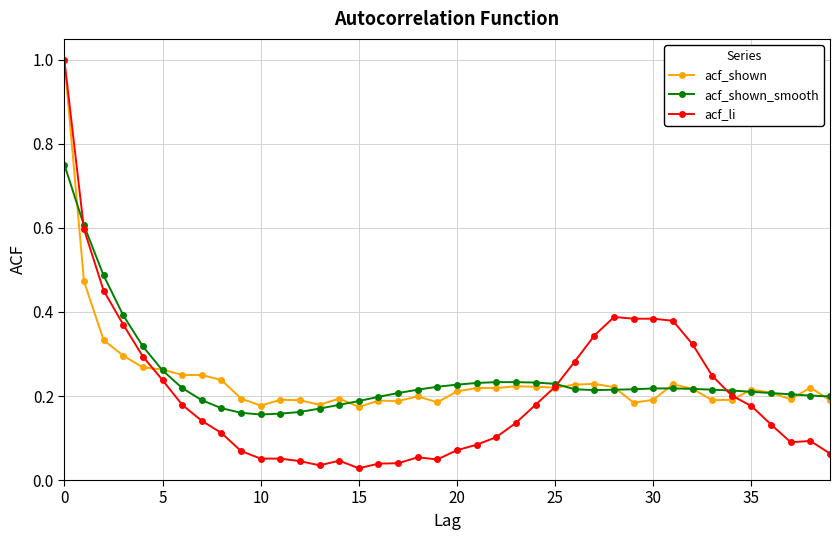

What is the maximum value shown in the chart?

1.0